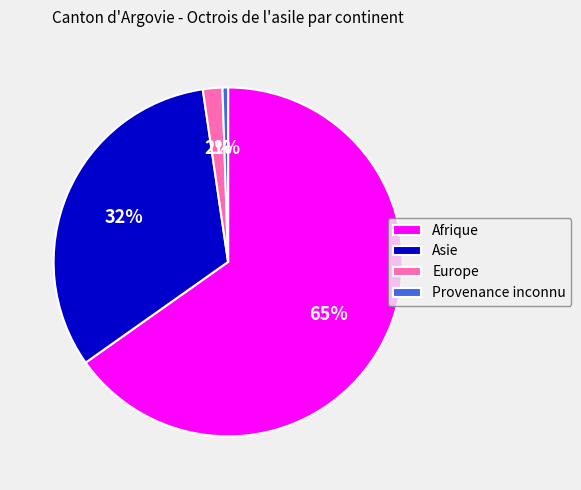

To the nearest percent, what is the average slice percentage?

25%